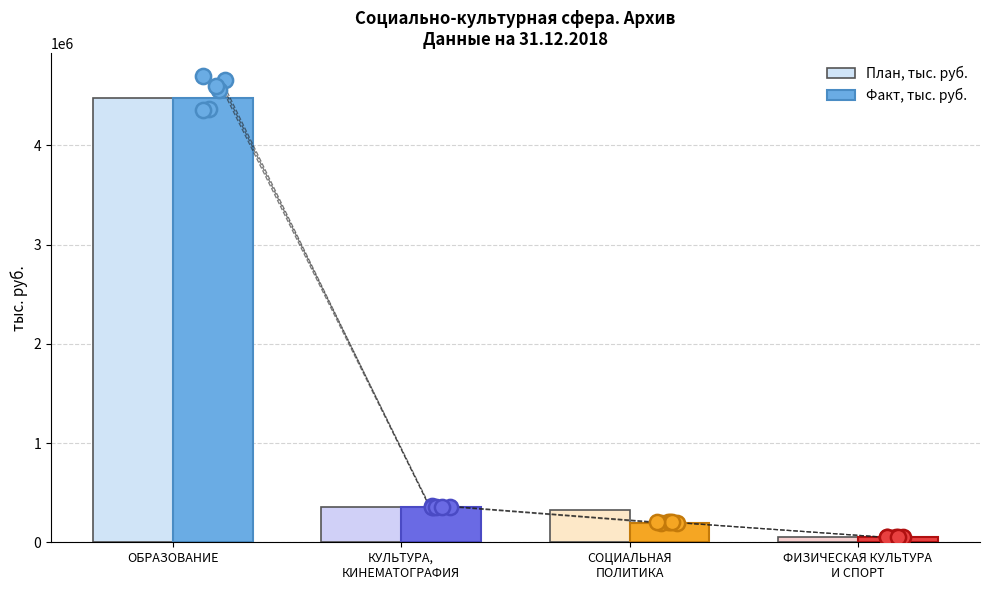

At which category is the sum across all series the highest?

ОБРАЗОВАНИЕ